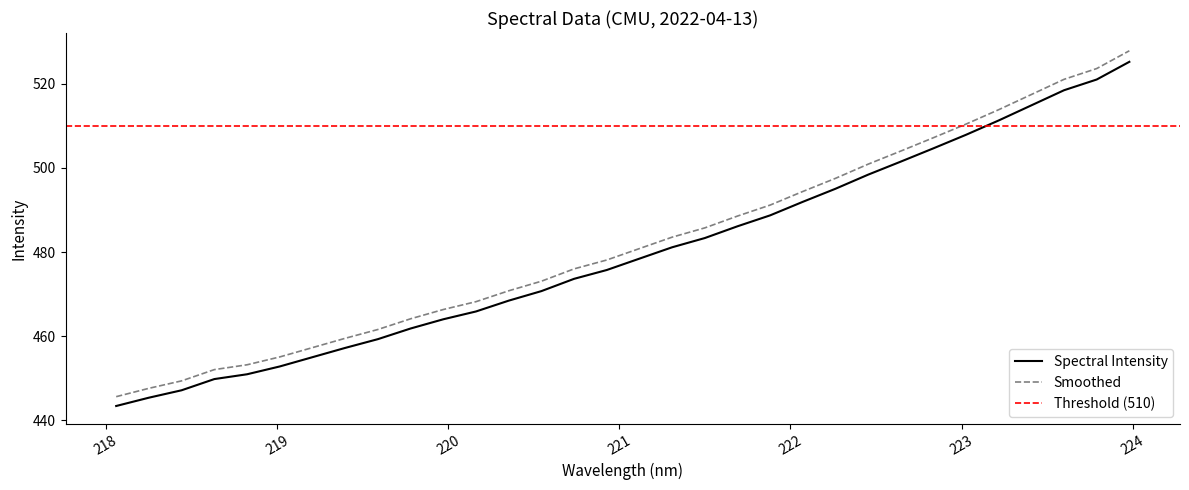

What is the label of the 32nd point from the right?

218.0596